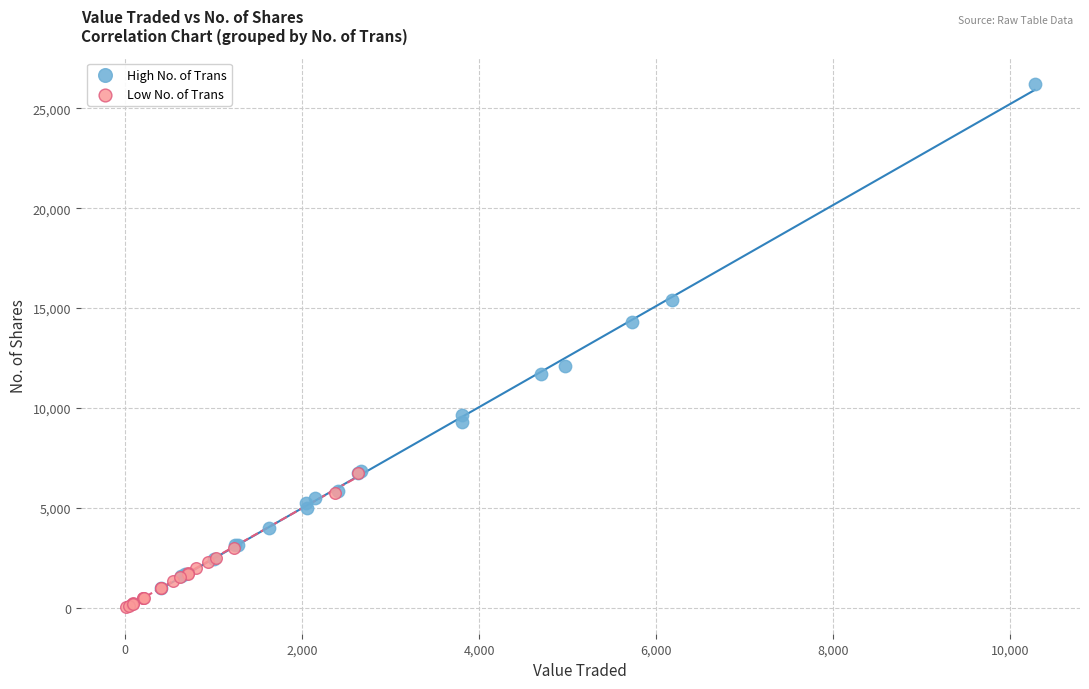

Which series contains the highest Y value?

High No. of Trans